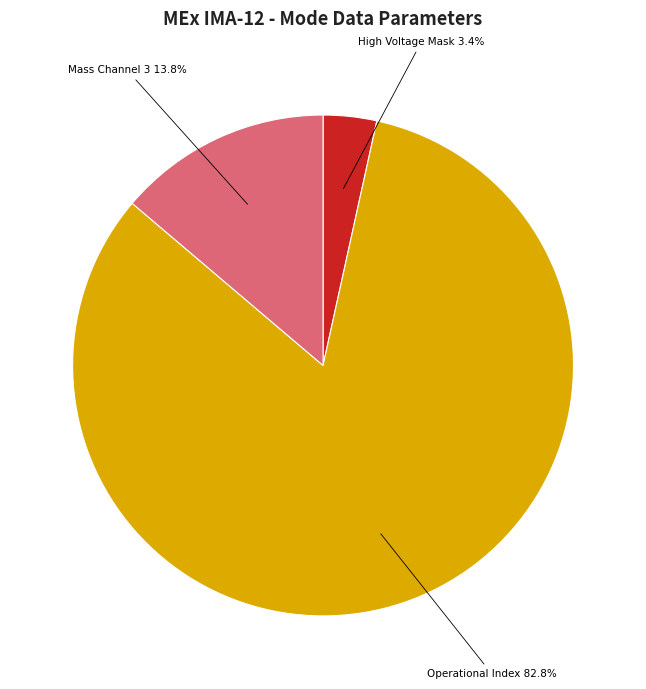

Is there a majority slice in this chart?

Yes